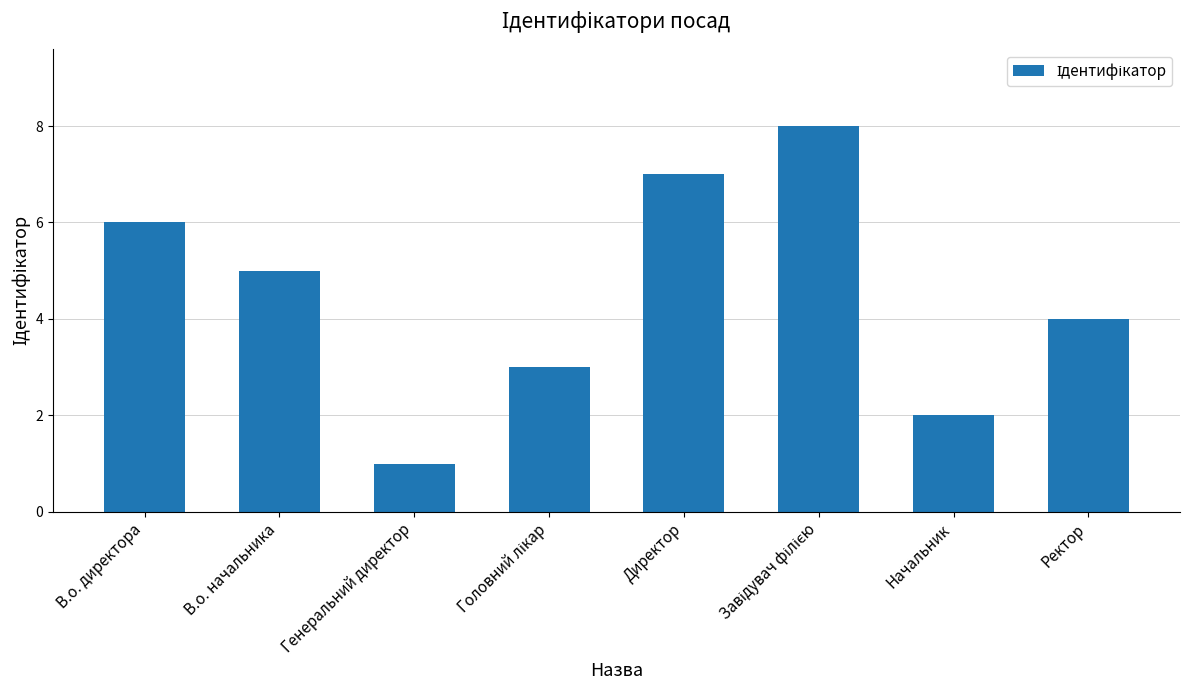

What is the change in value from Генеральний директор to Директор?

+6